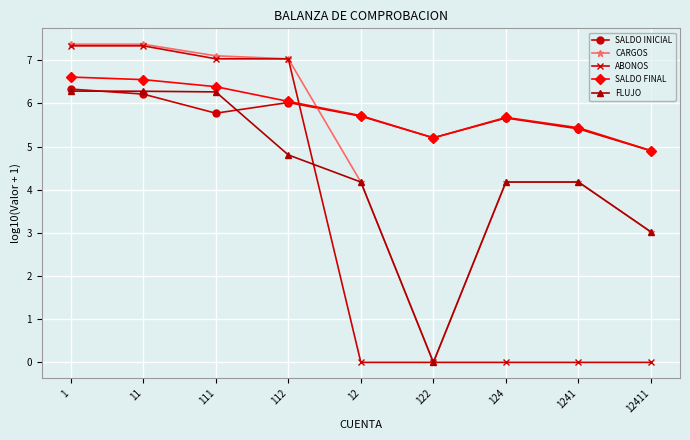

What is the label of the 2nd point from the right?

1241